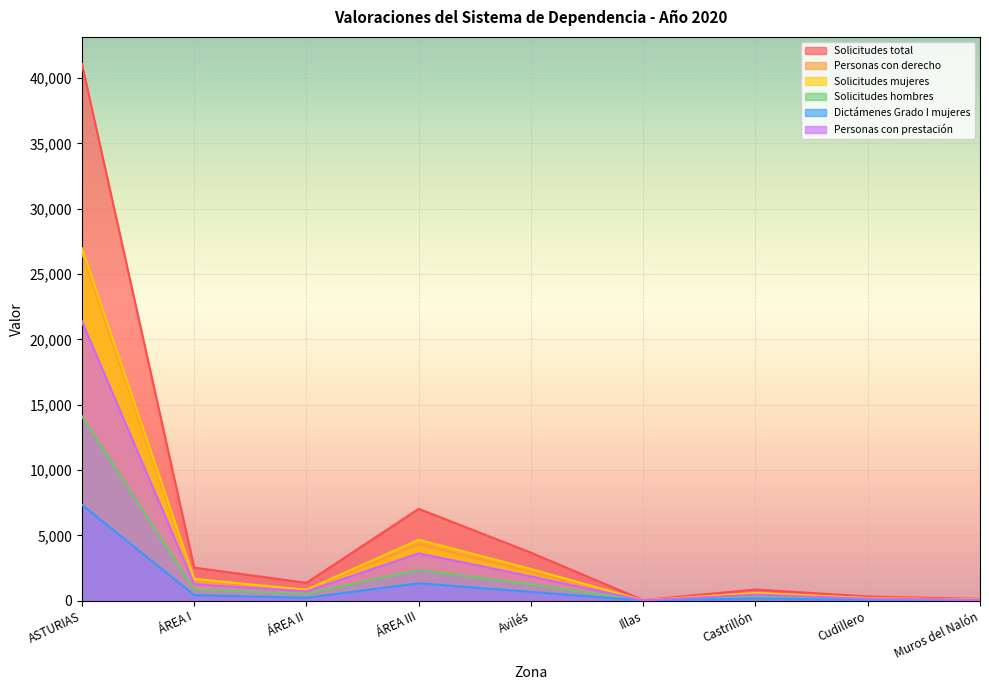

True or false: Solicitudes total has a value of 43 at Illas.

True